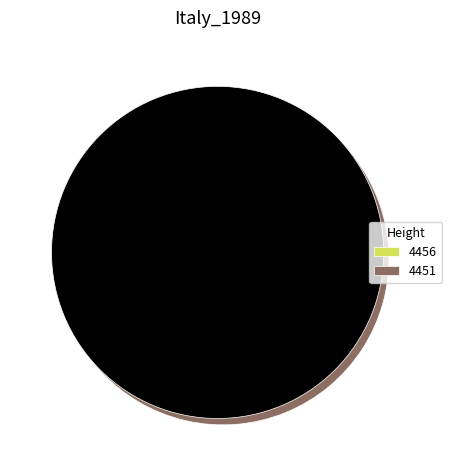

Is there any slice that represents more than half of the pie?

Yes